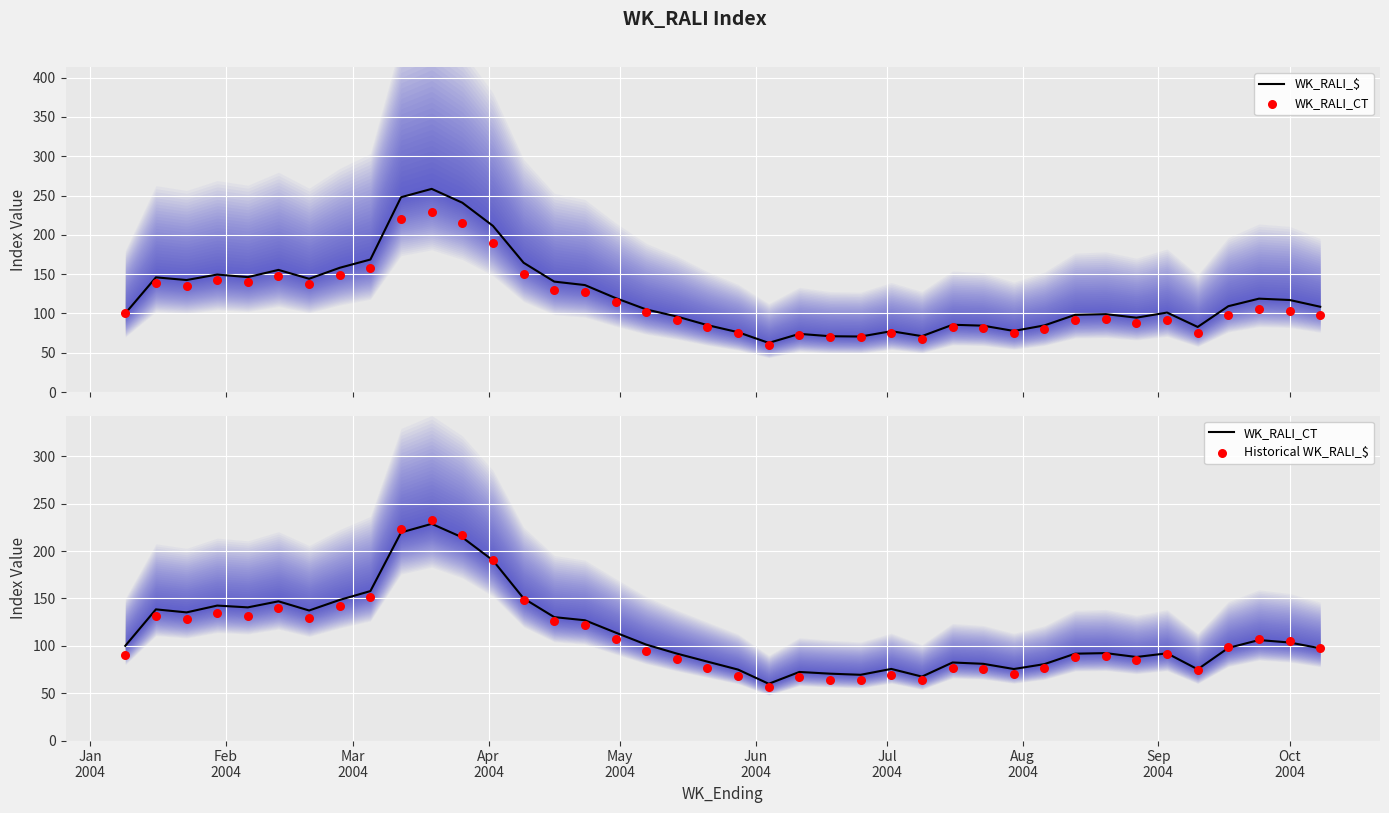

Which series reaches the minimum Y coordinate?

Historical WK_RALI_$